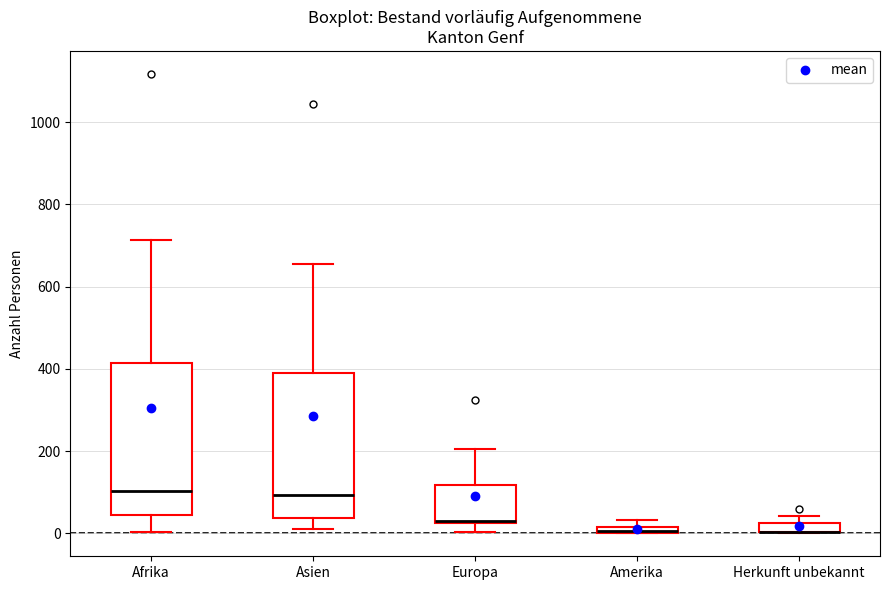

Where is the upper edge of the box for Amerika on the y-axis? The values are not printed on the chart, so give them approximately, as read against the axis.

20